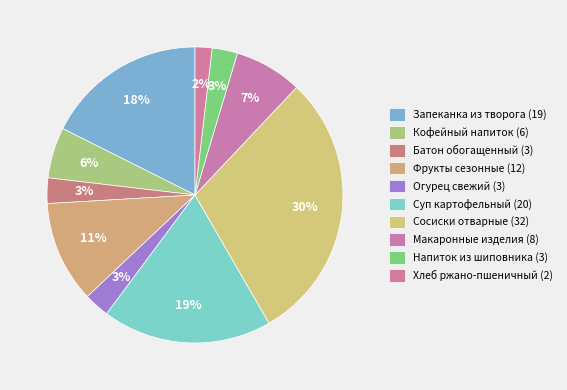

How many slices are in this pie chart?

10